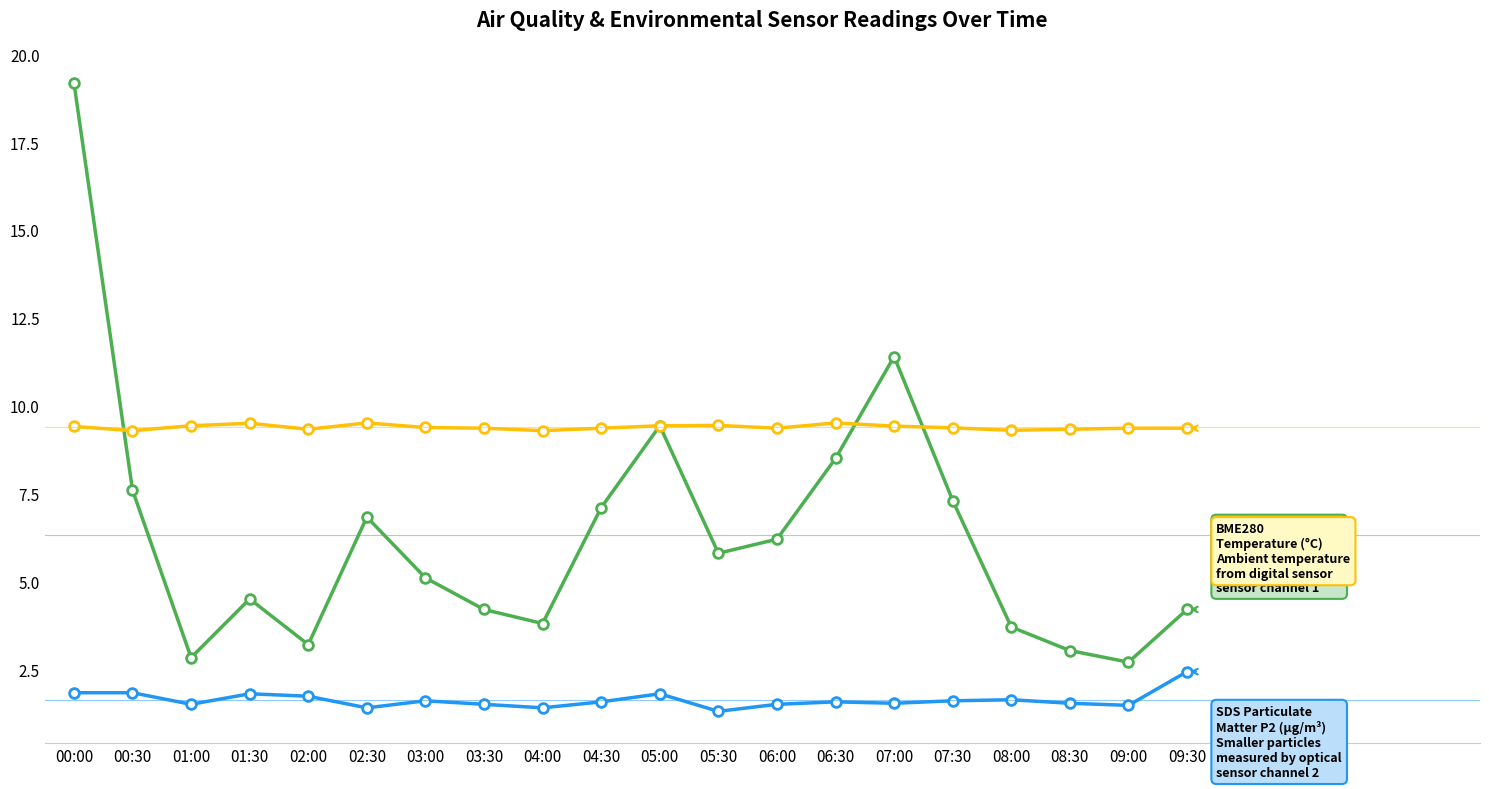

At which category is the sum across all series the highest?

00:00